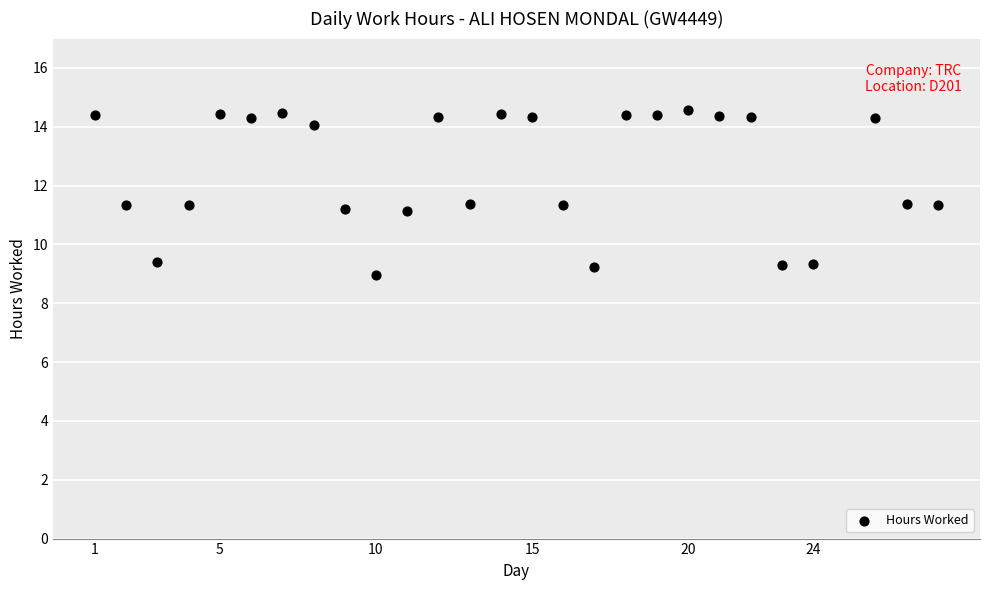

What is the range of Y values (max minus min)?

5.6